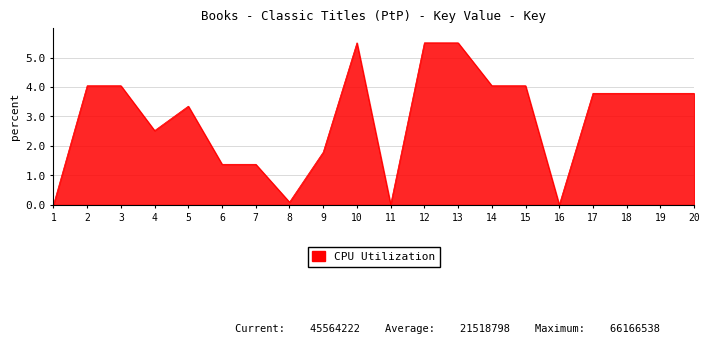

At which label is the value closest to 2?

9